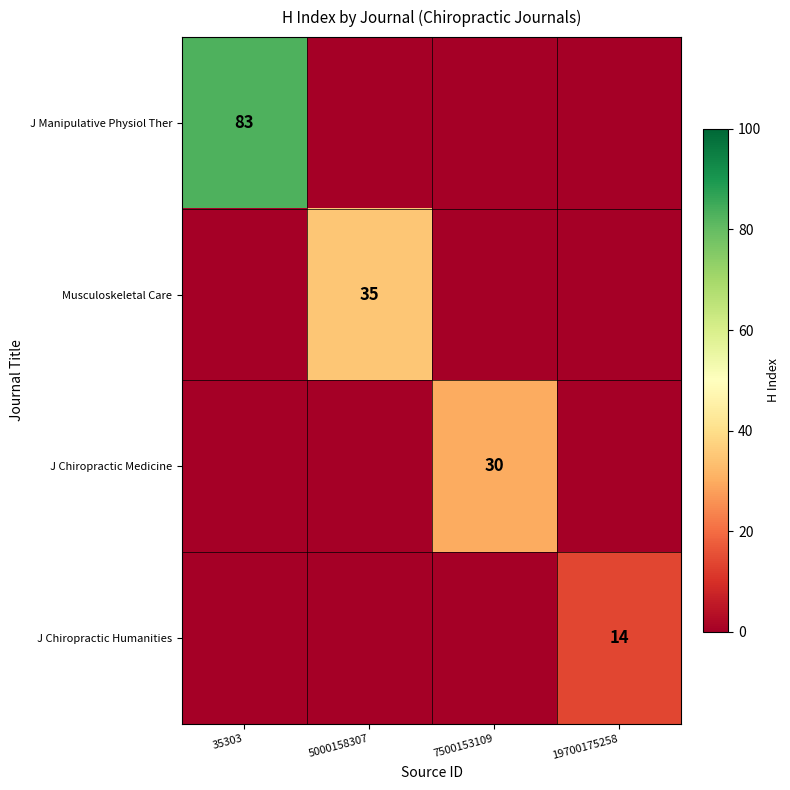

Is the value of J Chiropractic Humanities at 19700175258 greater than the value of Musculoskeletal Care at 5000158307?

No